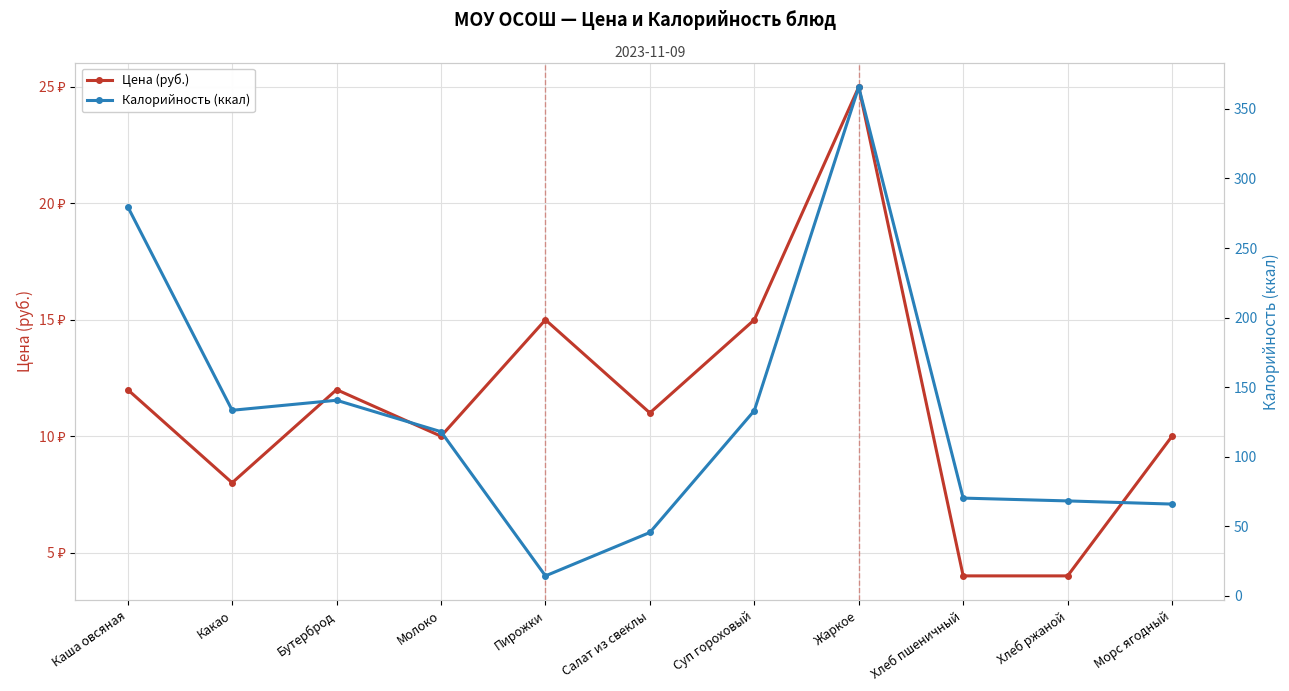

What position from the left is Хлеб ржаной?

10